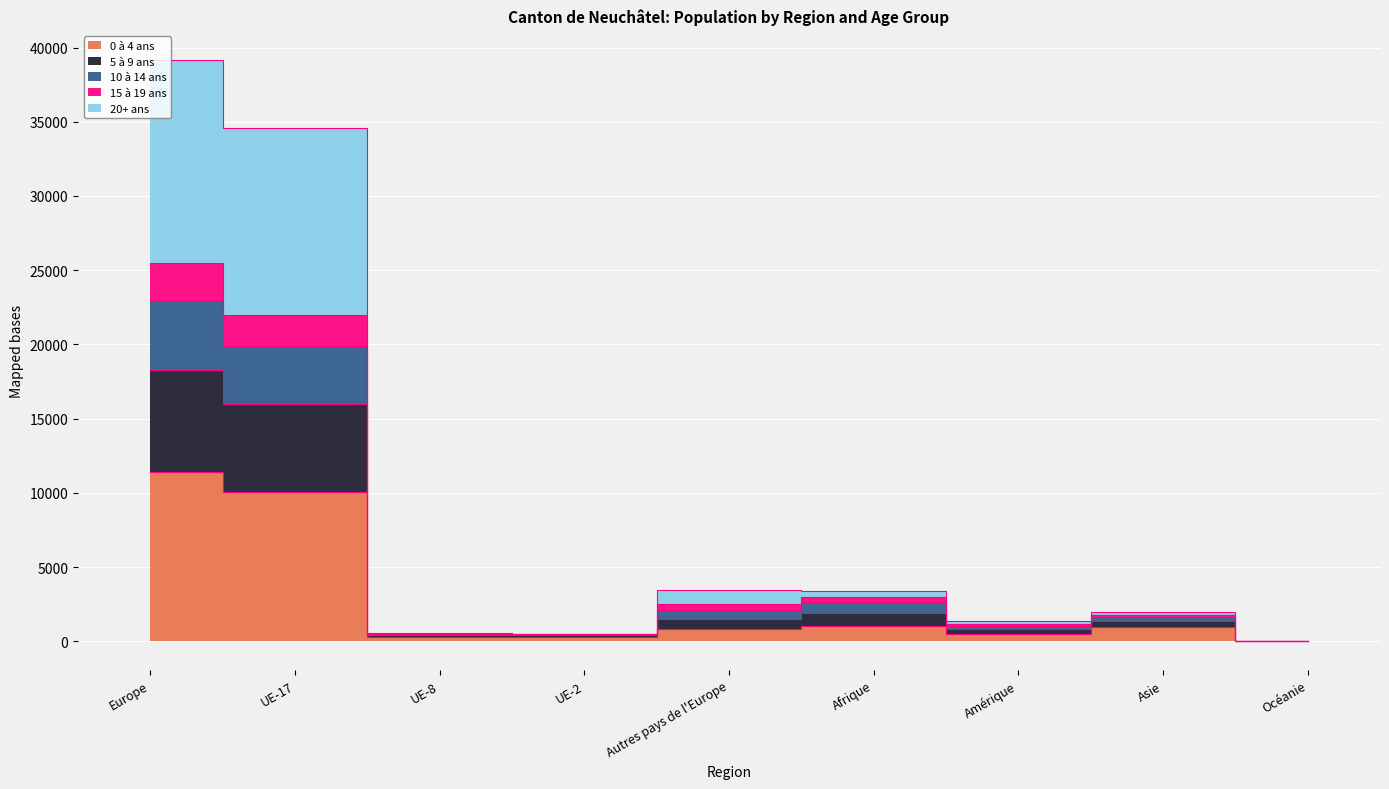

Rank the categories by 15 à 19 ans value from highest to lowest.

Europe, UE-17, Autres pays de l'Europe, Afrique, Asie, Amérique, UE-8, UE-2, Océanie